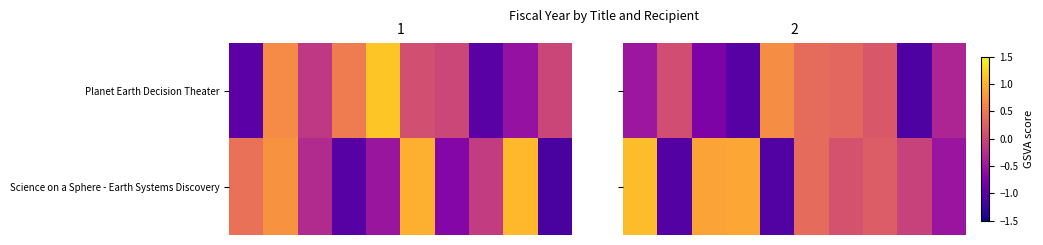

How many categories are shown in the chart?

10